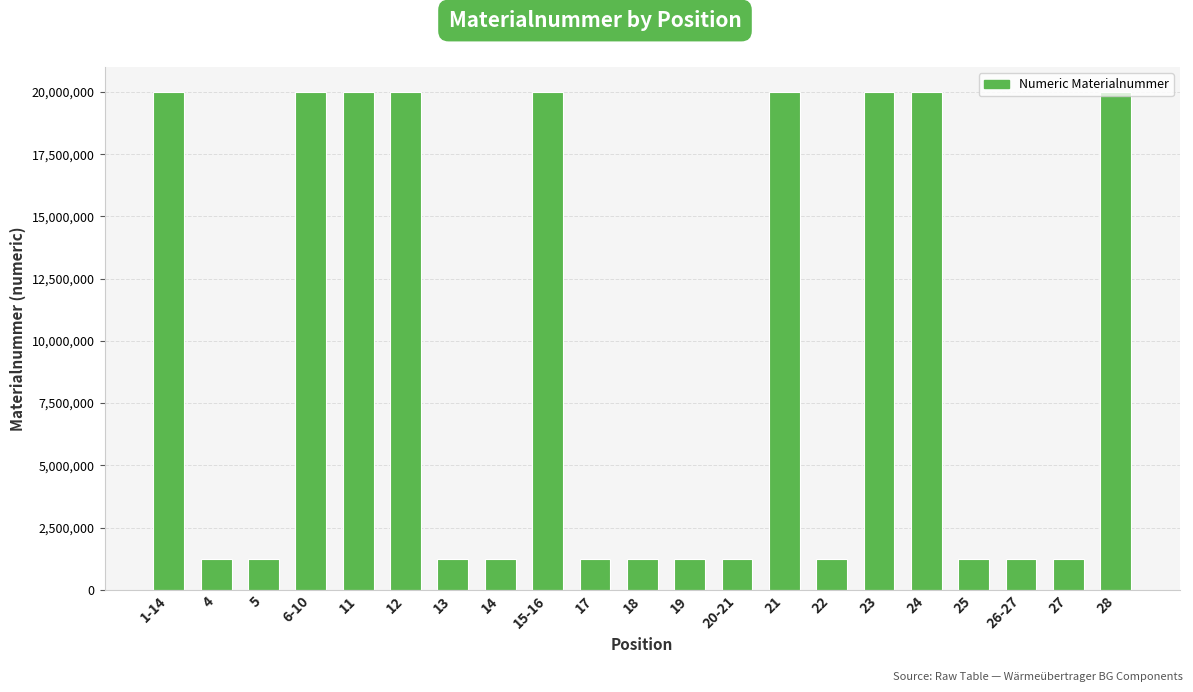

What is the ratio of the value at 17 to the value at 27?

1.0